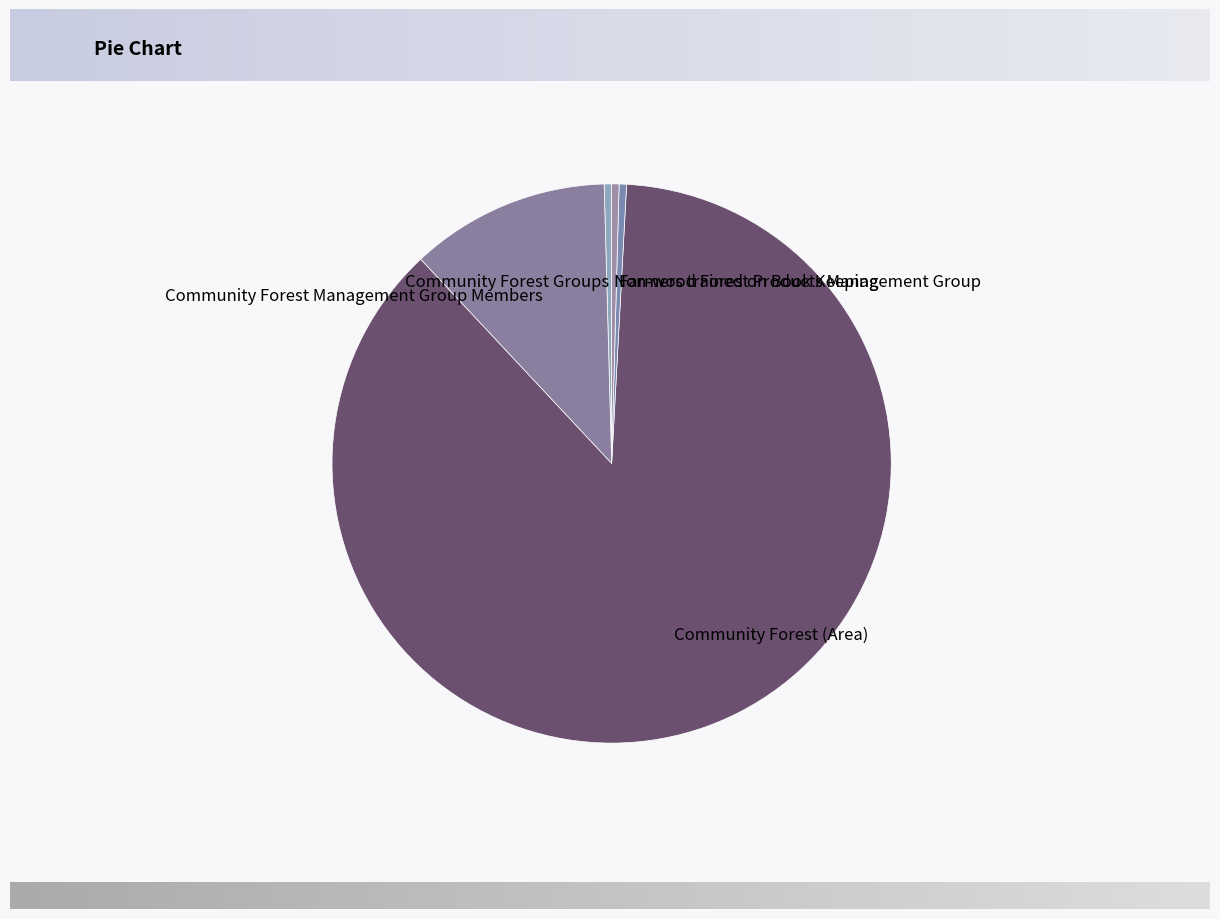

What is the ratio of the value at Community Forest (Area) to the value at Community Forest Management Group Members?

7.6